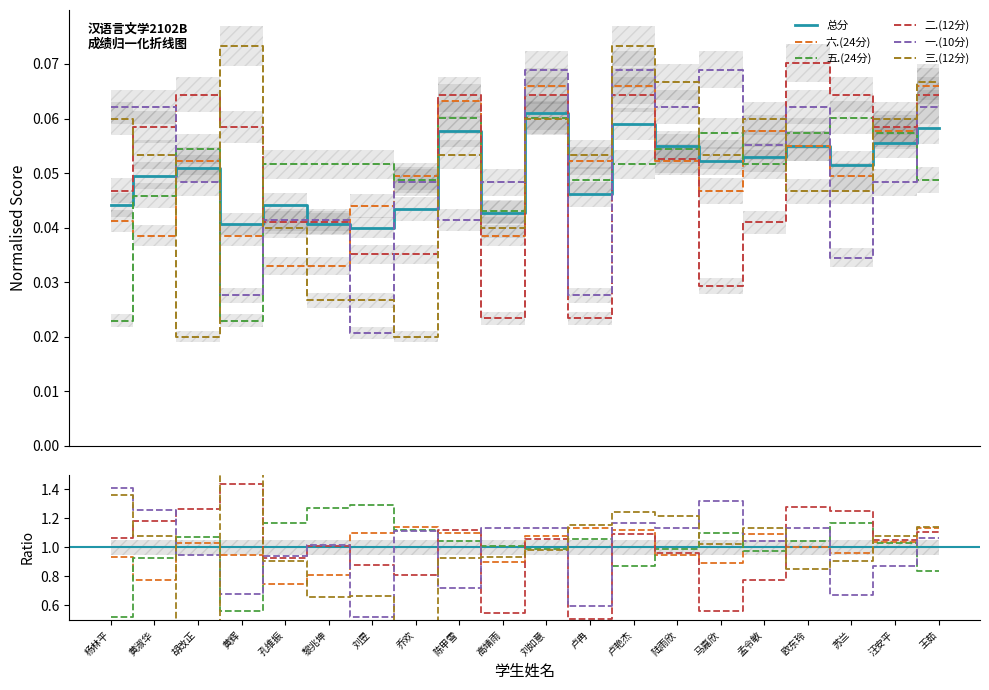

What are all the series names shown in the legend?

总分, 六.(24分), 五.(24分), 二.(12分), 一.(10分), 三.(12分)